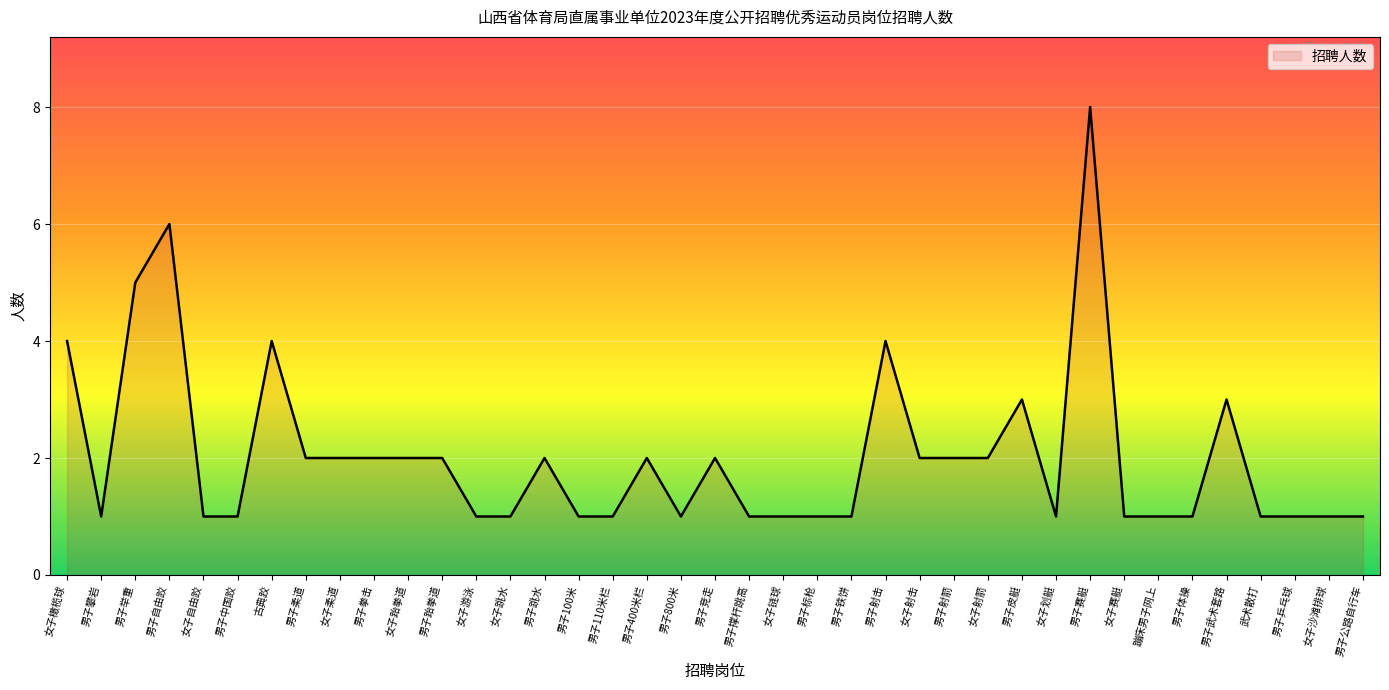

How many lines are shown in the chart?

1